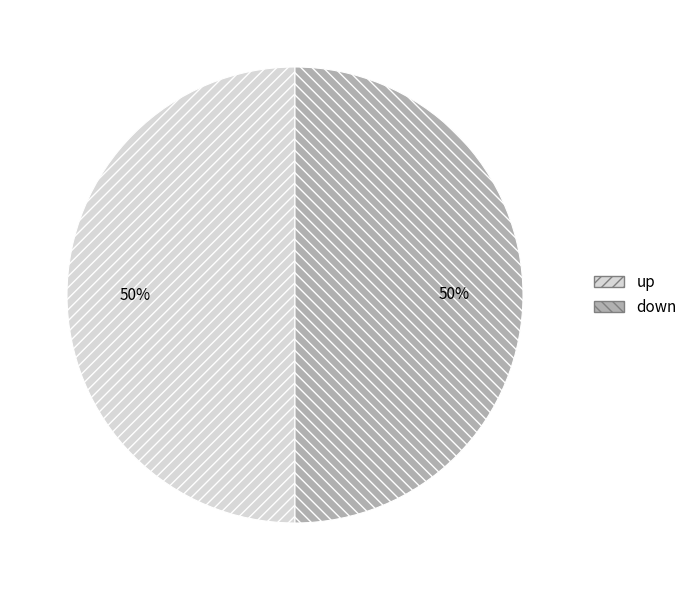

Approximately how many times larger is the value at up compared to down?

1.0